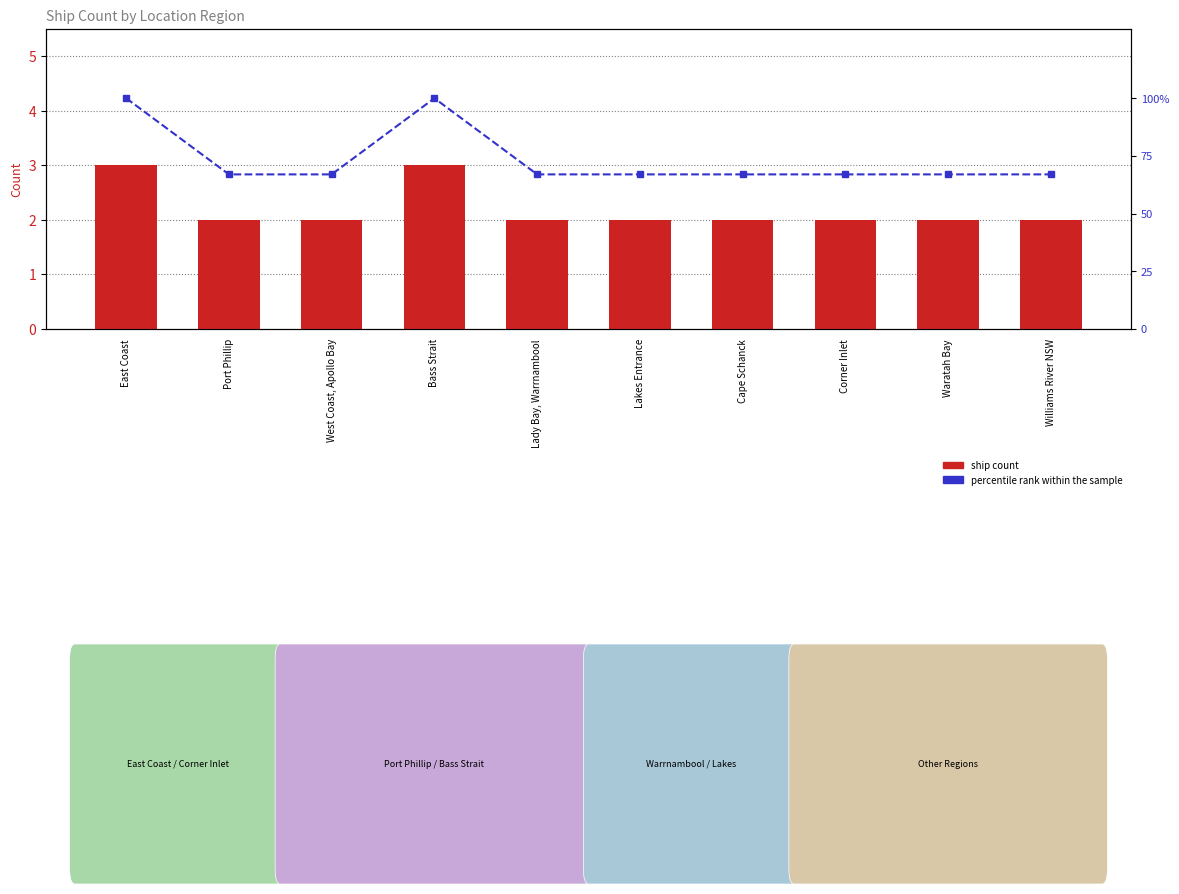

Which has a higher value, Bass Strait or Corner Inlet?

Bass Strait